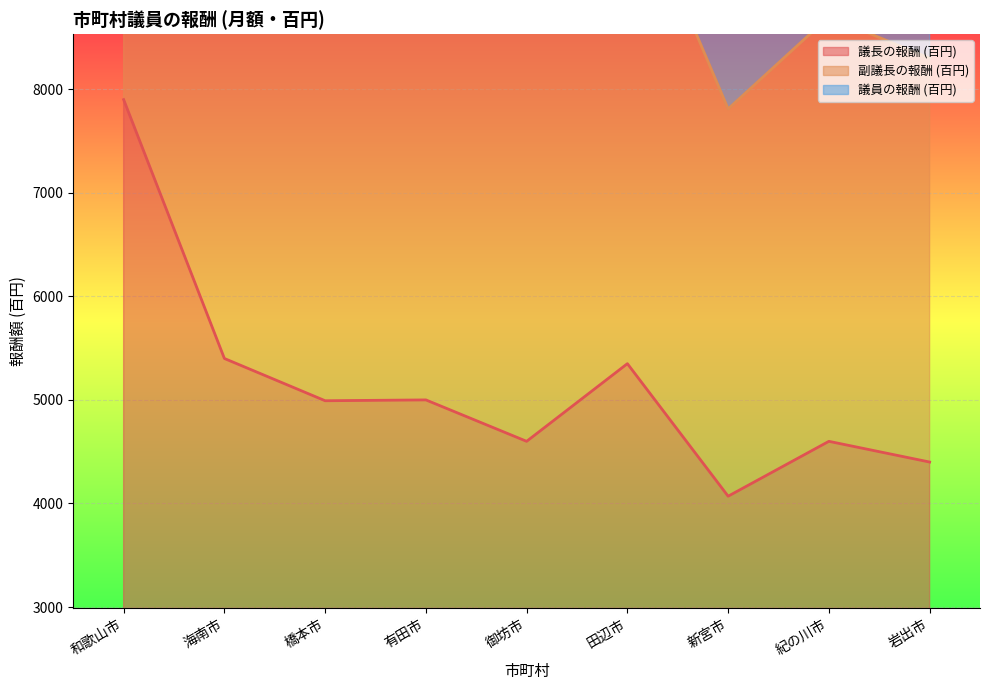

True or false: 議員の報酬 (百円) has more than 1 interior local peaks.

True